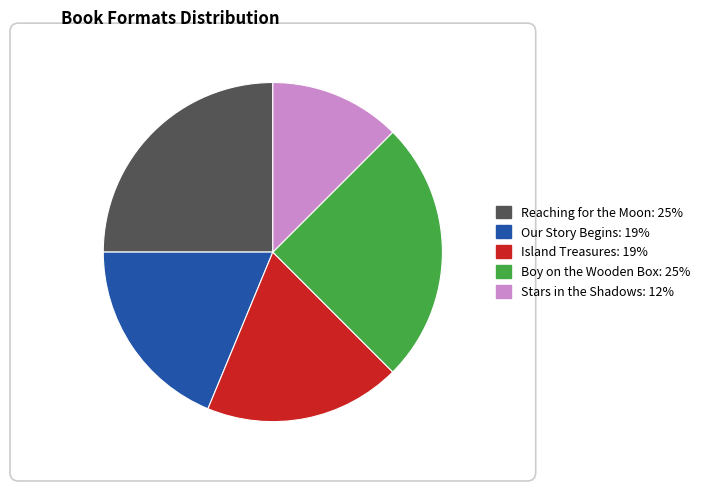

Does any single category account for the majority?

No